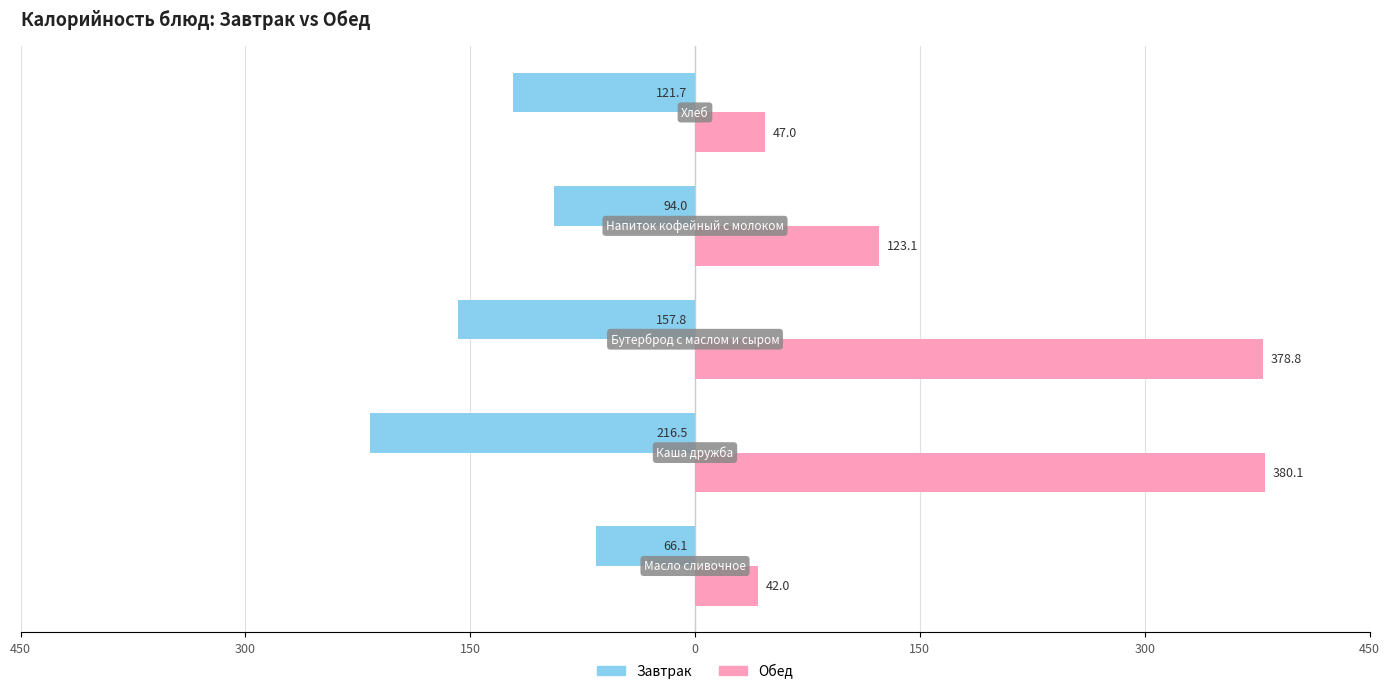

What is the average value of the Обед series?

194.2